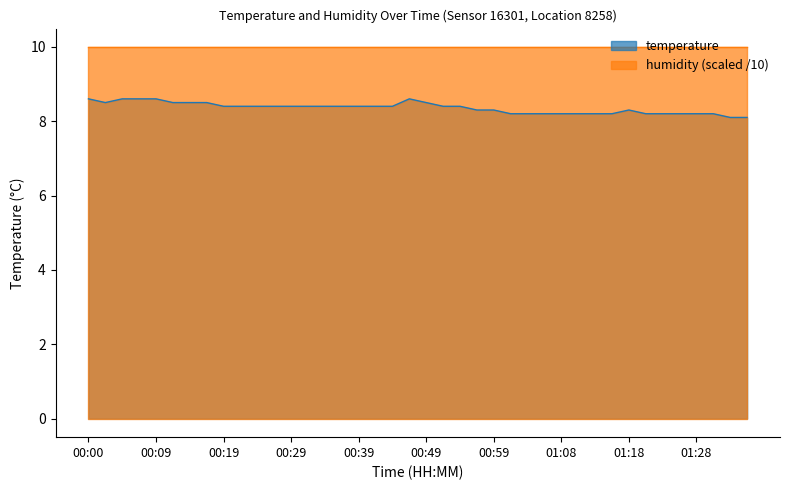

What is the approximate value at 00:22?

8.4